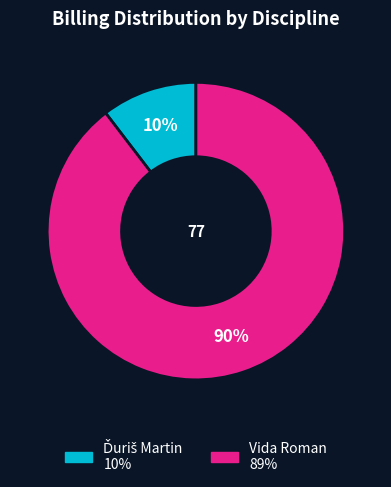

Count the number of slices in the pie.

2